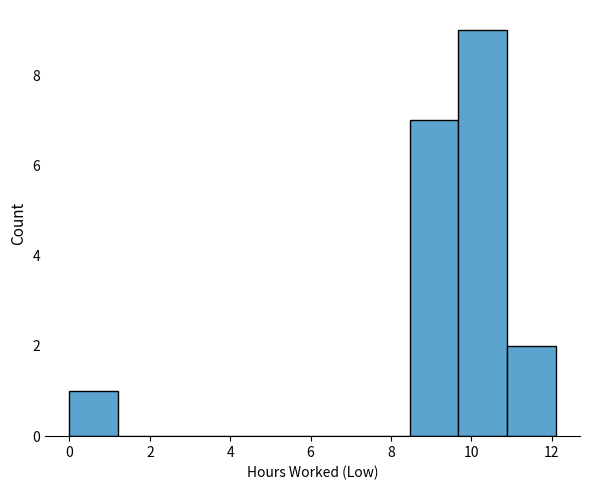

Which range on the x-axis has the tallest bar?

9.6 to 10.8